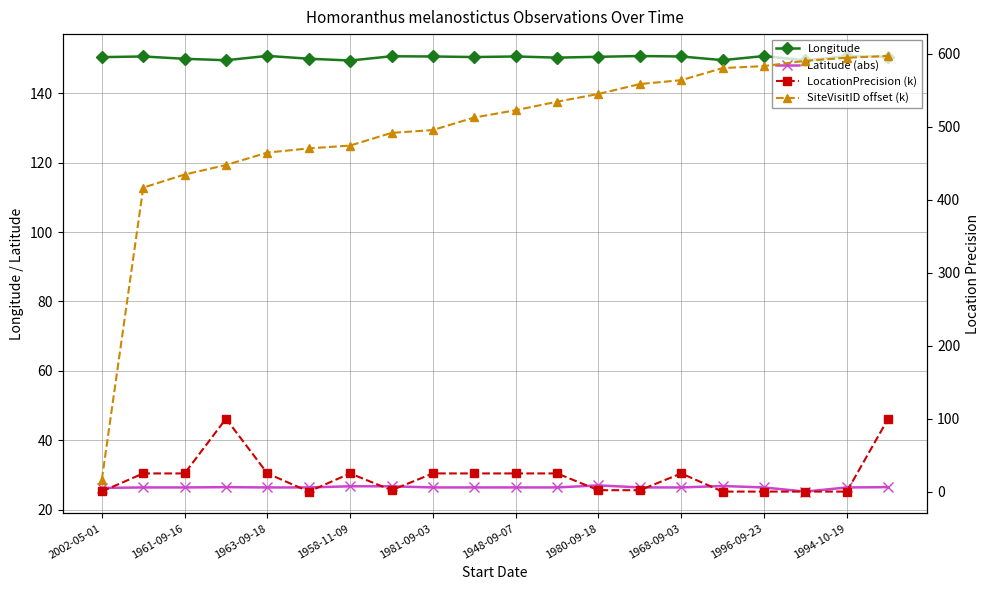

True or false: Longitude has more than 0 points higher than both neighbors.

True